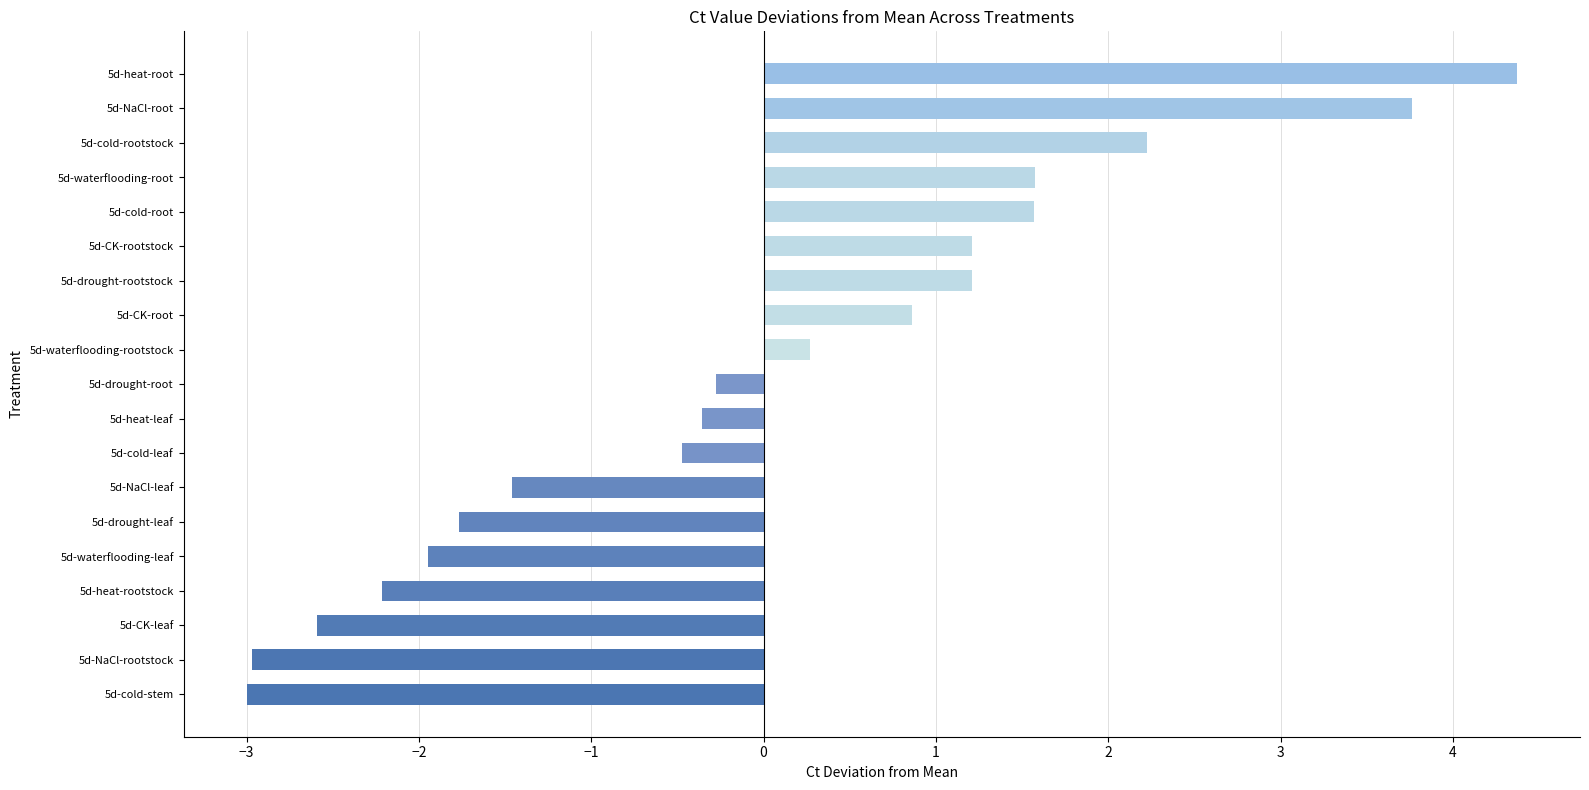

Reading bottom to top, extract all data points from this chart.

-3.0	-3.0	-2.6	-2.2	-1.9	-1.8	-1.5	-0.5	-0.4	-0.3	0.3	0.9	1.2	1.2	1.6	1.6	2.2	3.8	4.4